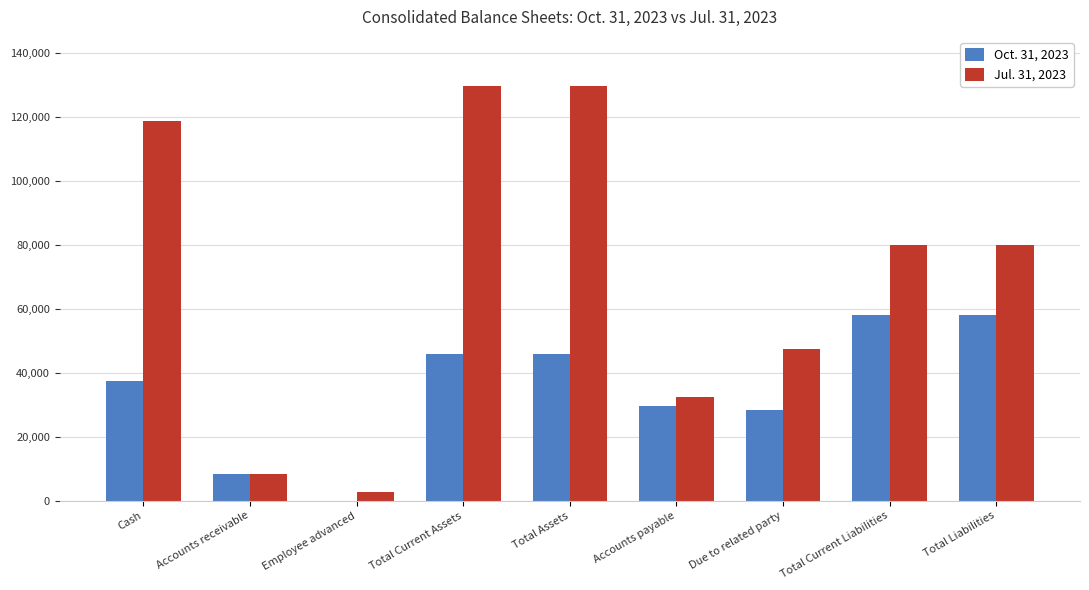

Which series has the largest total across all categories?

Jul. 31, 2023